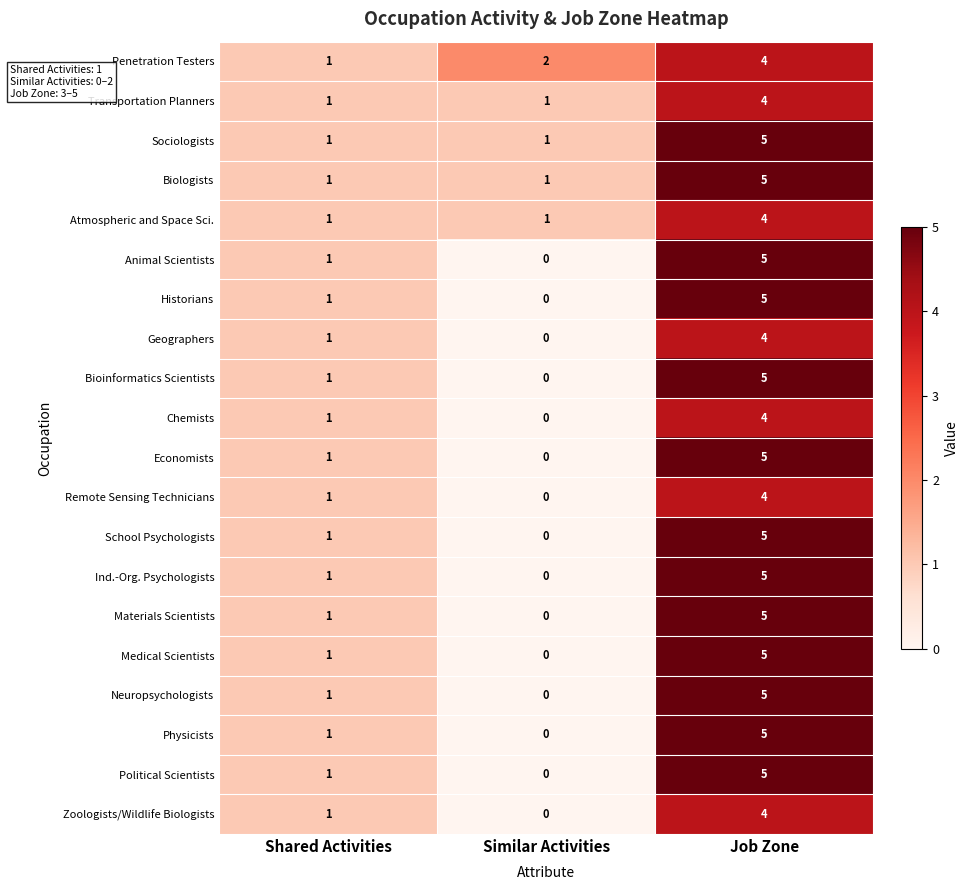

The value of Geographers at Similar Activities is 0. True or false?

True